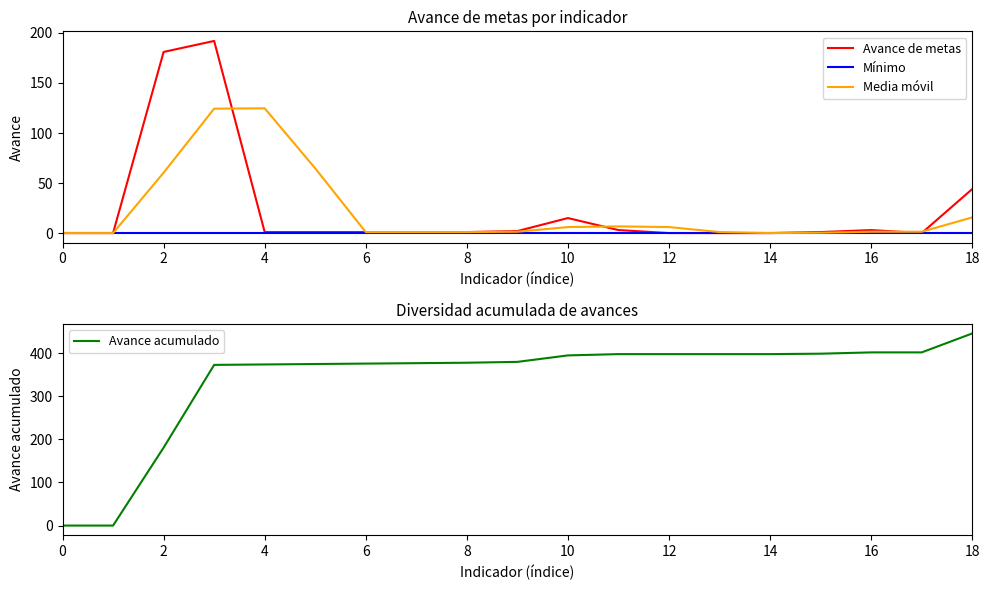

Rank the series by their maximum value, from highest to lowest.

Avance acumulado, Avance de metas, Media móvil, Mínimo